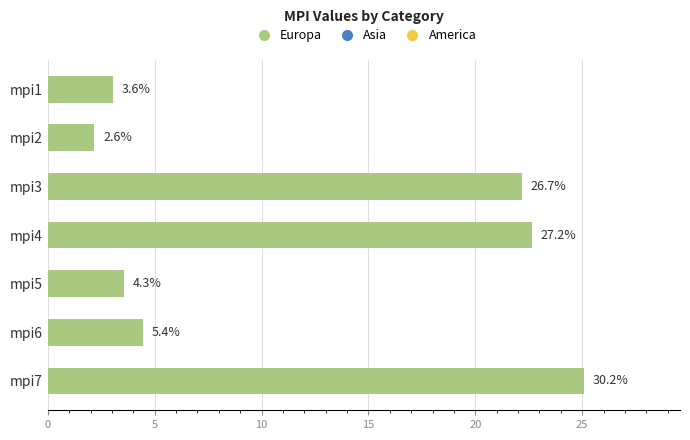

How many values are below 445368244?

3